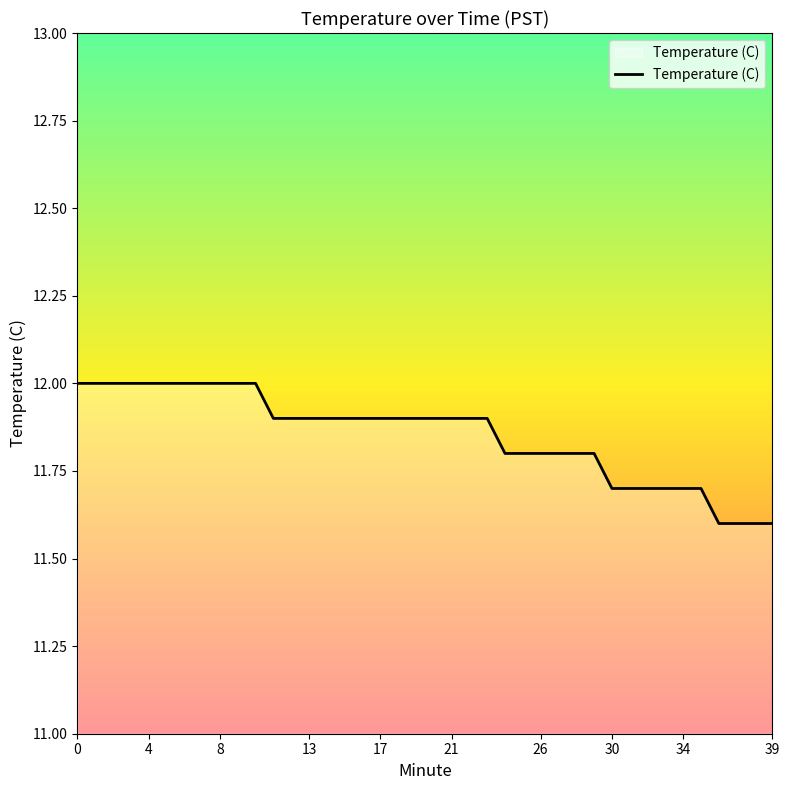

What is the difference between the maximum and minimum values?

0.4